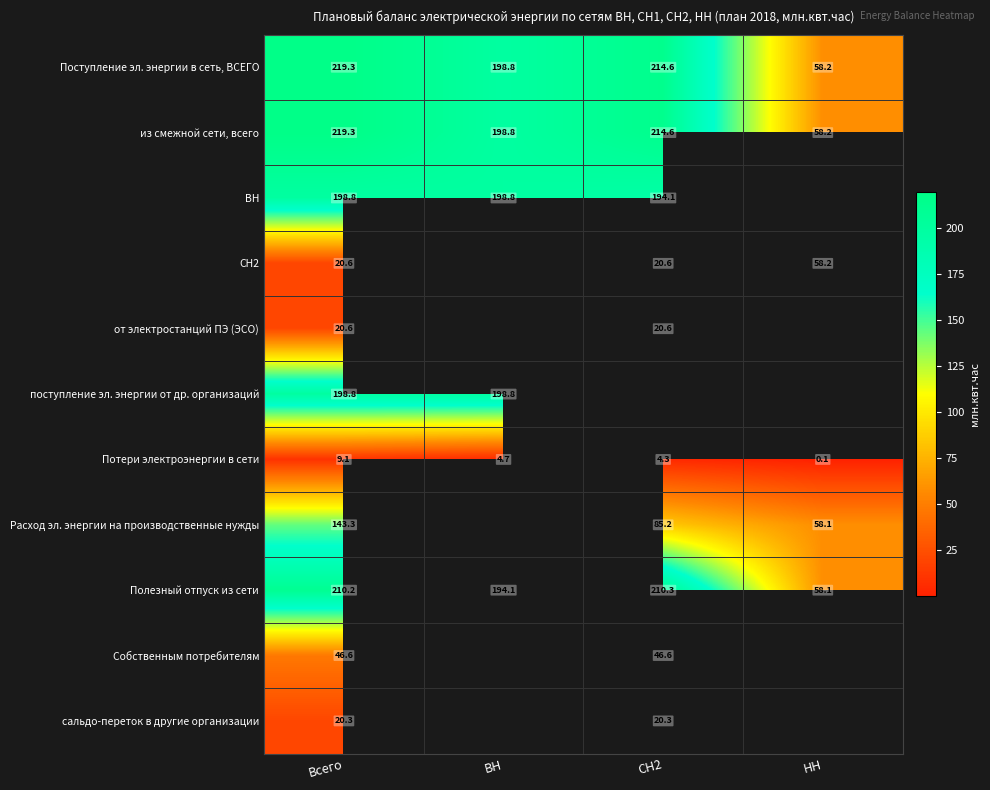

At which label is Полезный отпуск из сети closest to 134?

ВН